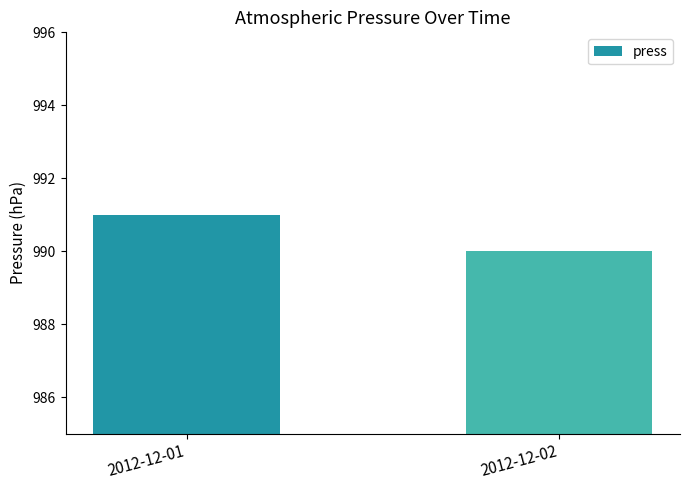

Are the bars horizontal?

No